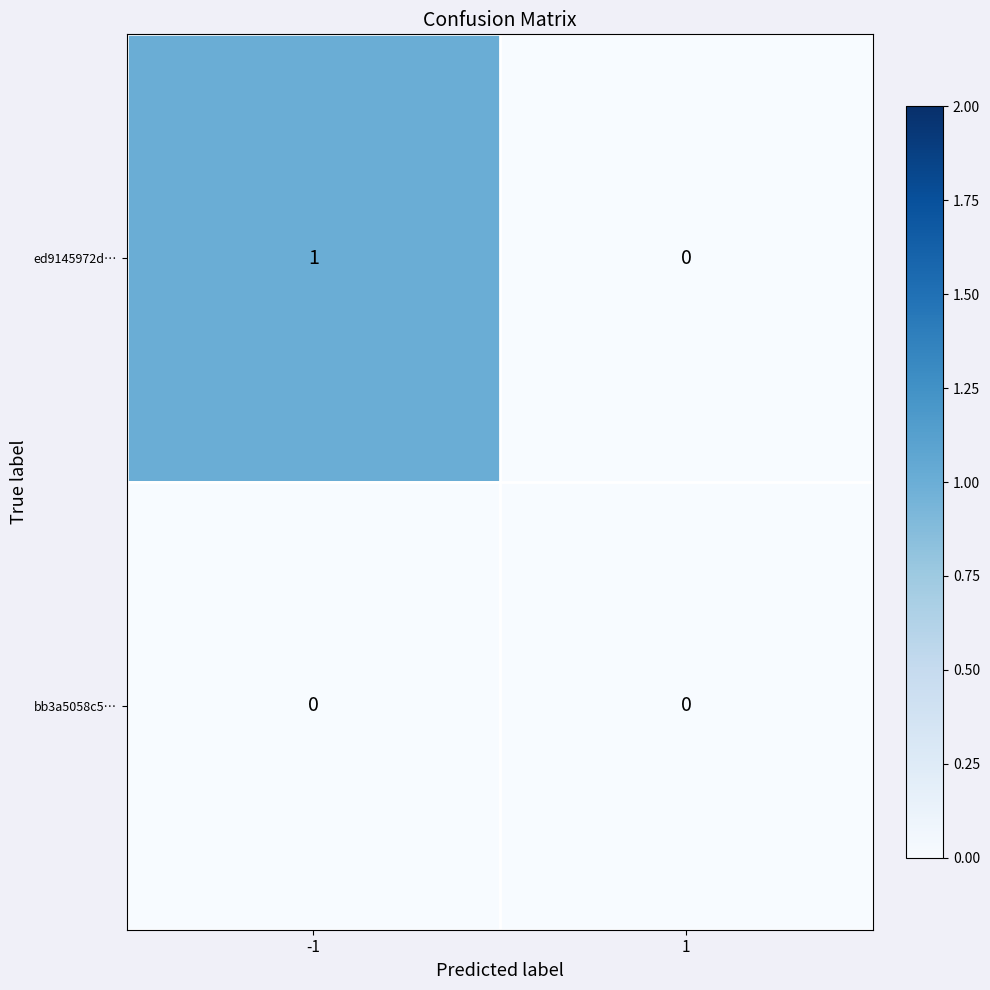

How many data points does each series have?

2